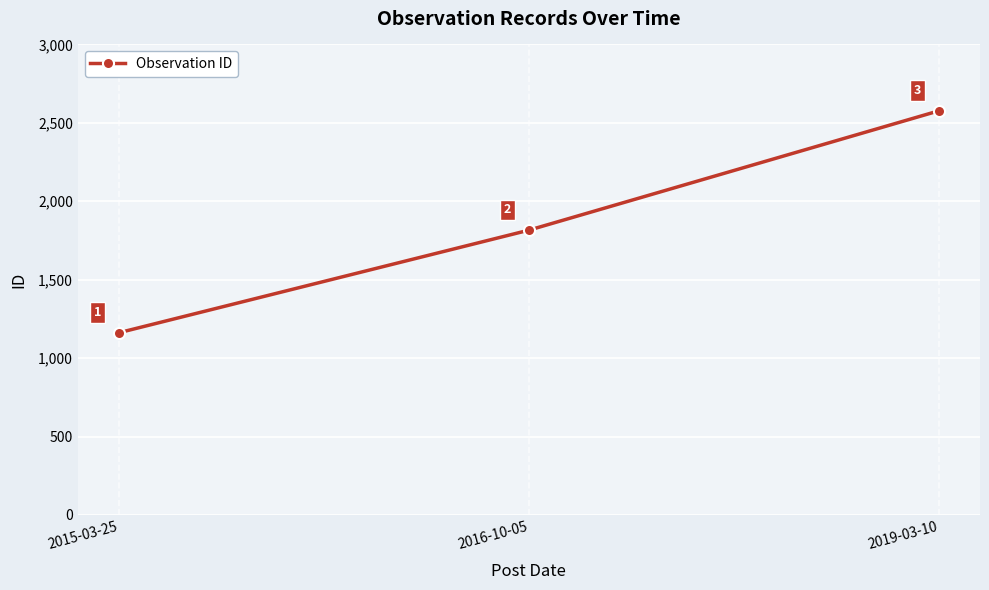

What is the change in value from 2015-03-25 to 2016-10-05?

+654